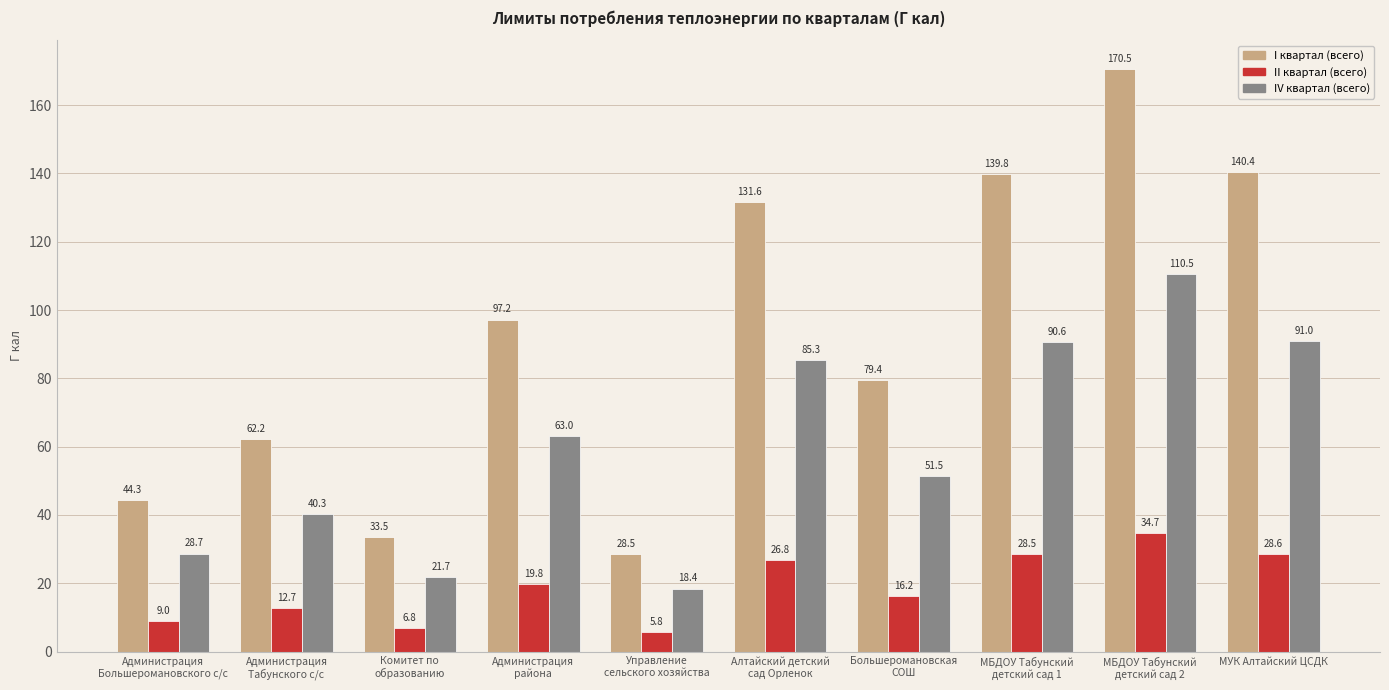

What is the difference between the highest and lowest values at Комитет по
образованию?

26.7